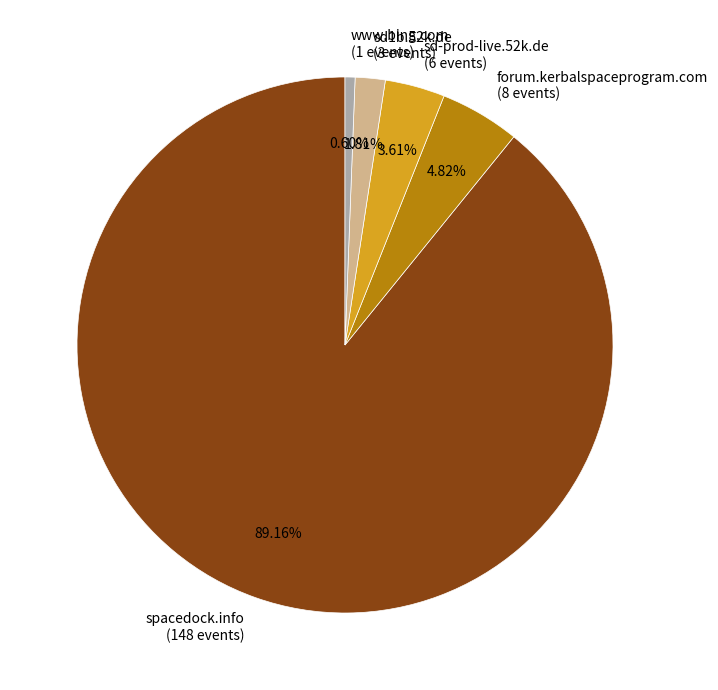

To the nearest percent, what portion does www.bing.com represent?

1%